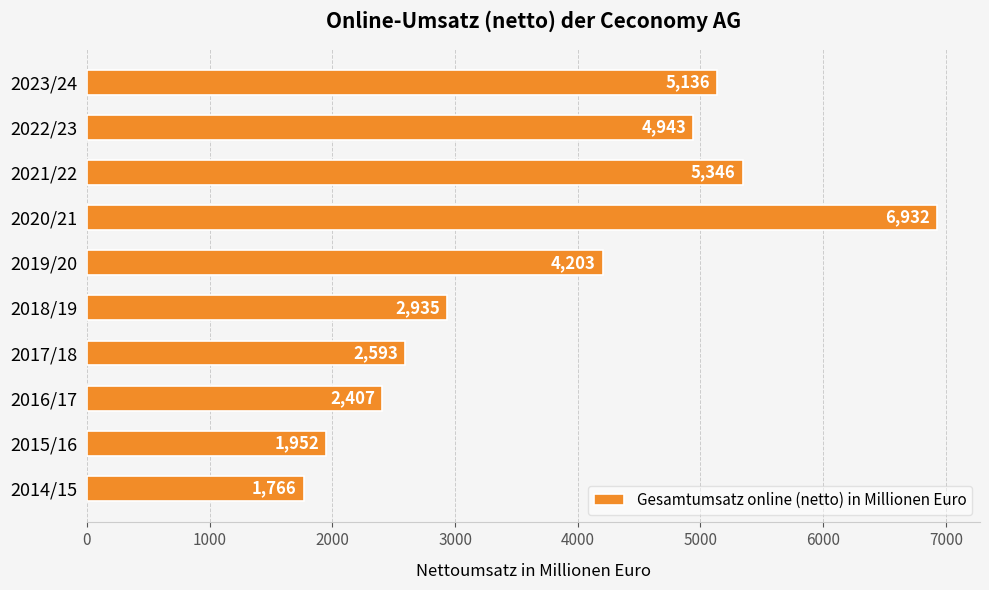

List the labels in order of value, smallest first.

2014/15, 2015/16, 2016/17, 2017/18, 2018/19, 2019/20, 2022/23, 2023/24, 2021/22, 2020/21